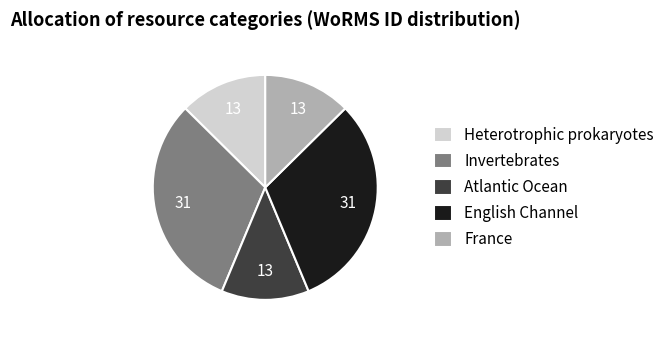

True or false: Invertebrates accounts for 19% of the total.

False